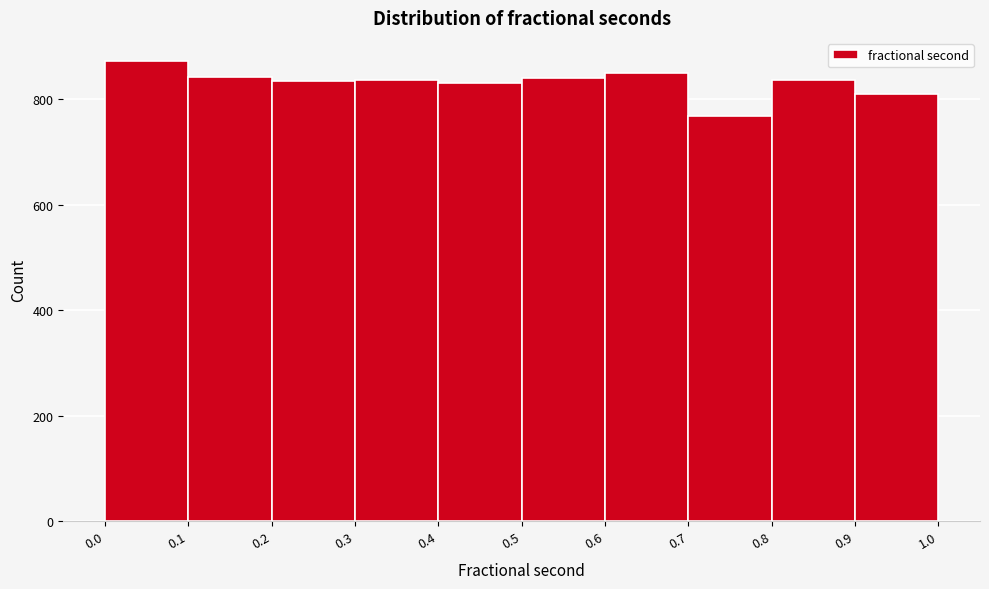

Reading left to right, list every bar in this chart as the range it spans on the x-axis followed by its height. The values are not printed on the chart, so give them approximately, as read against the axis.

0.0 to 0.1: 880
0.1 to 0.2: 840
0.2 to 0.3: 840
0.3 to 0.4: 840
0.4 to 0.5: 840
0.5 to 0.6: 840
0.6 to 0.7: 860
0.7 to 0.8: 760
0.8 to 0.9: 840
0.9 to 1.0: 820